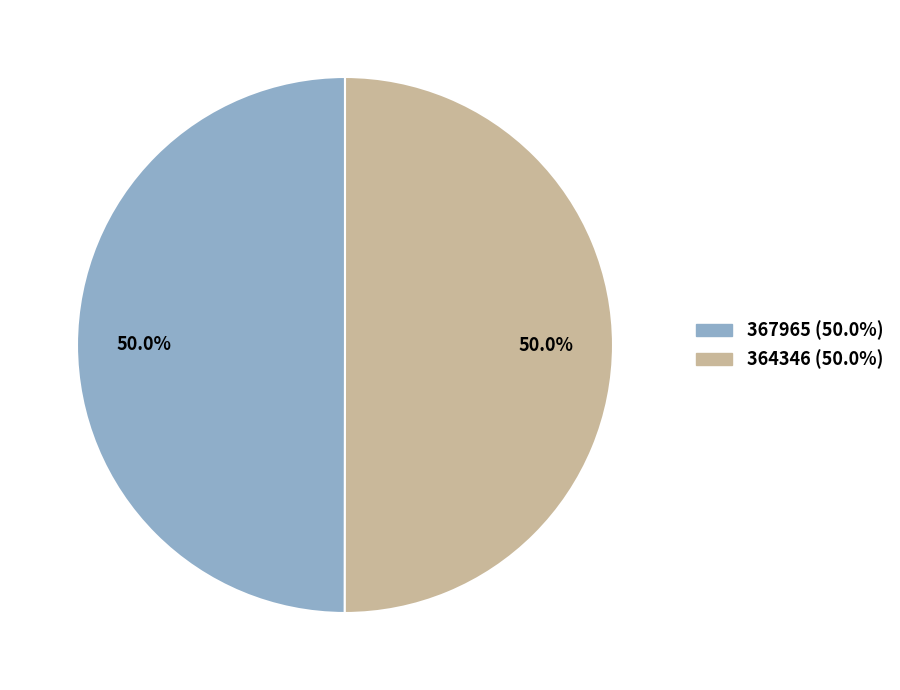

True or false: 364346 accounts for 50% of the total.

True